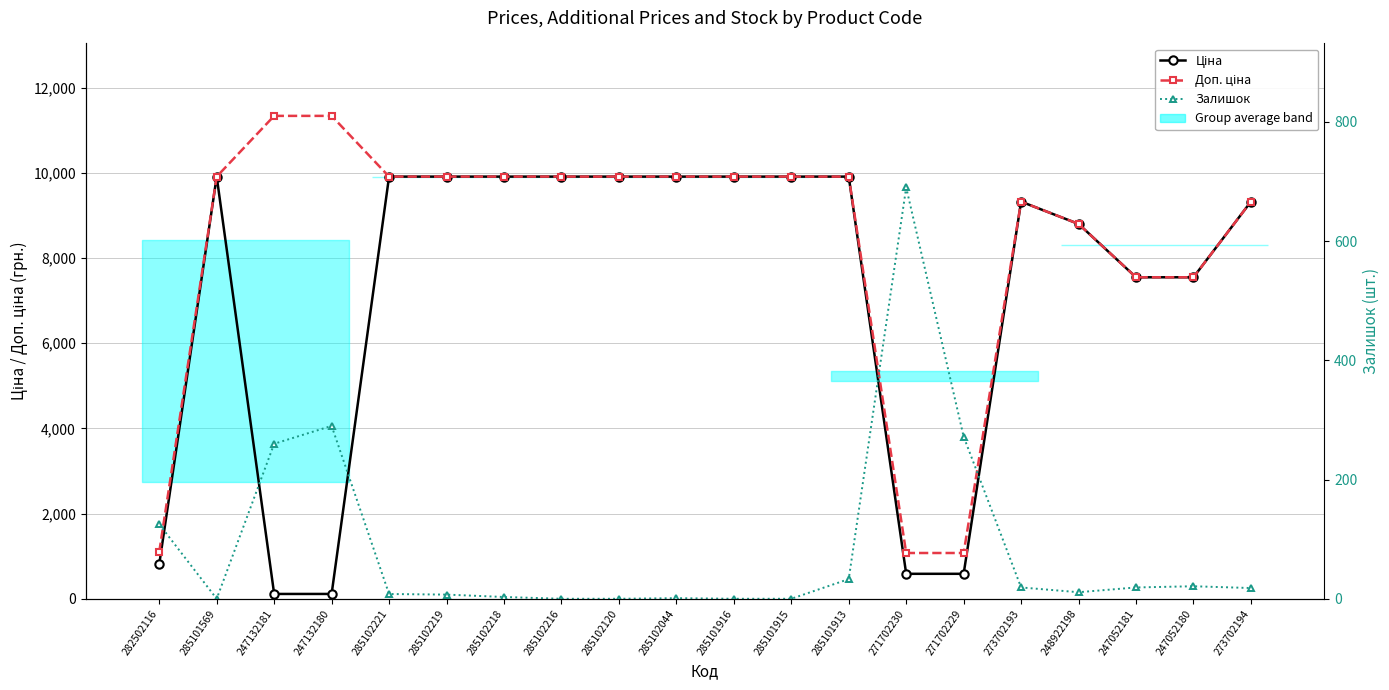

Which series has the largest total across all categories?

Доп. ціна